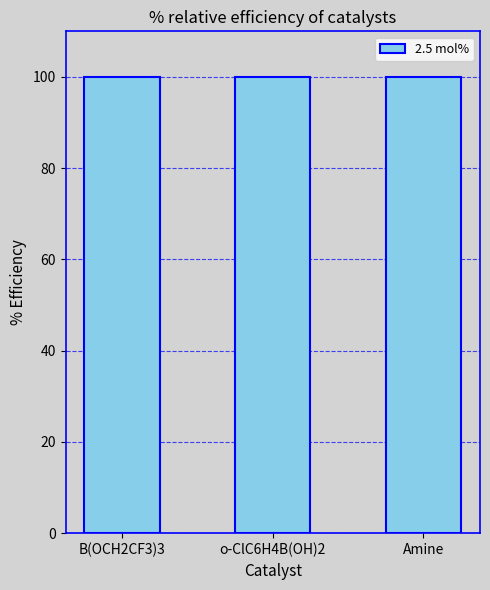

What is the label of the 1st bar from the left?

B(OCH2CF3)3